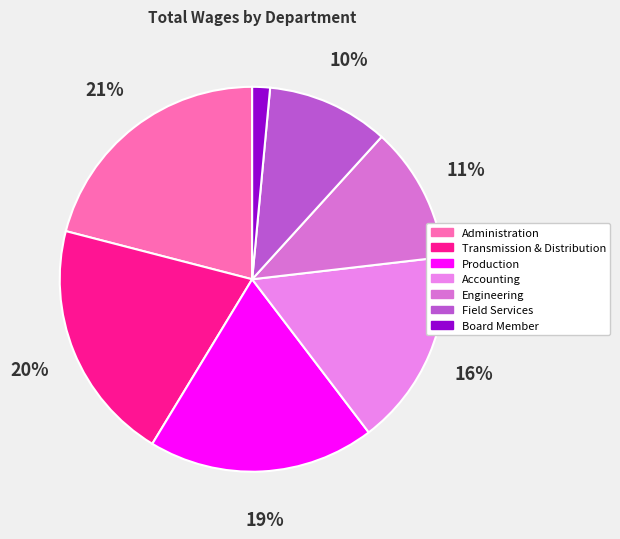

Is there a majority slice in this chart?

No